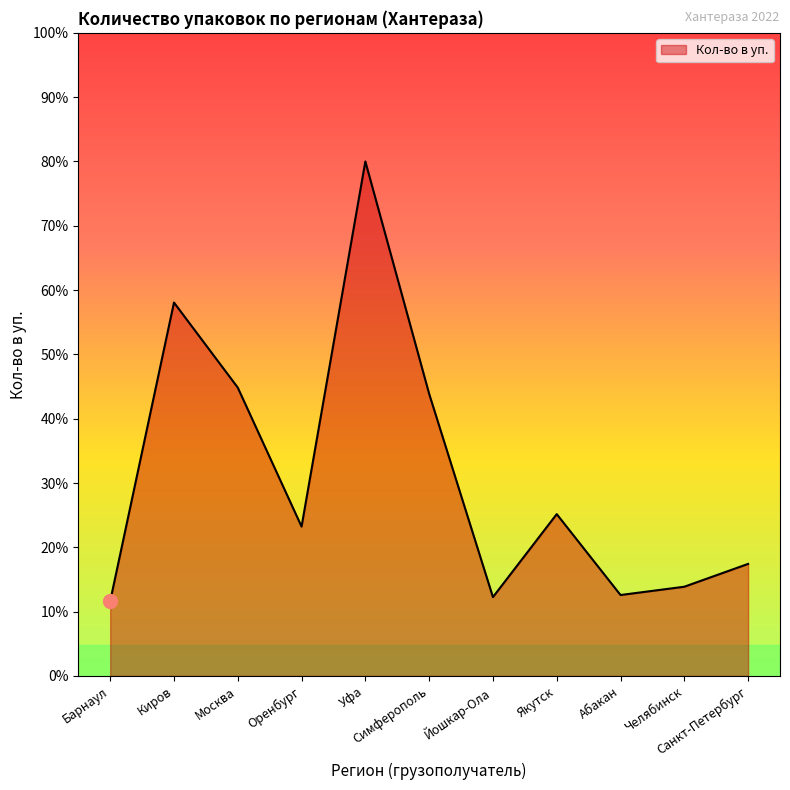

Does the chart display data point markers on the line(s)?

No